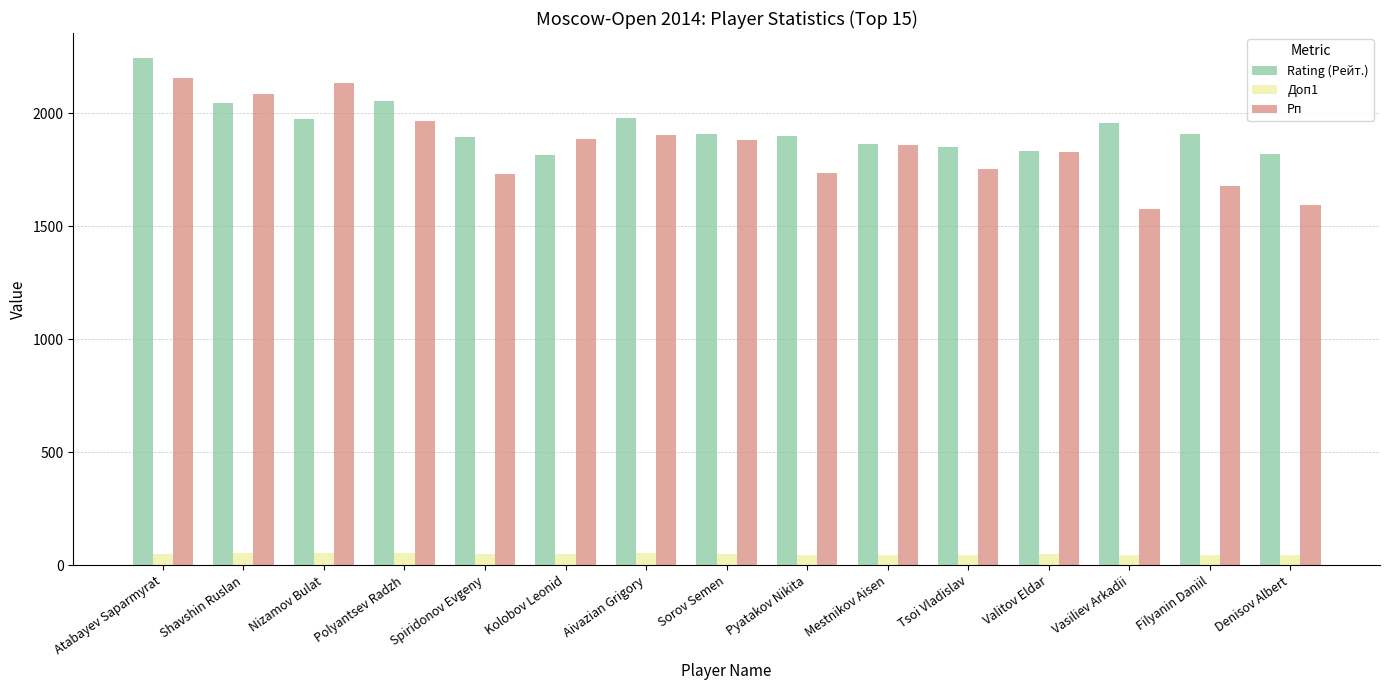

Read the Доп1 value at Filyanin Daniil.

46.0